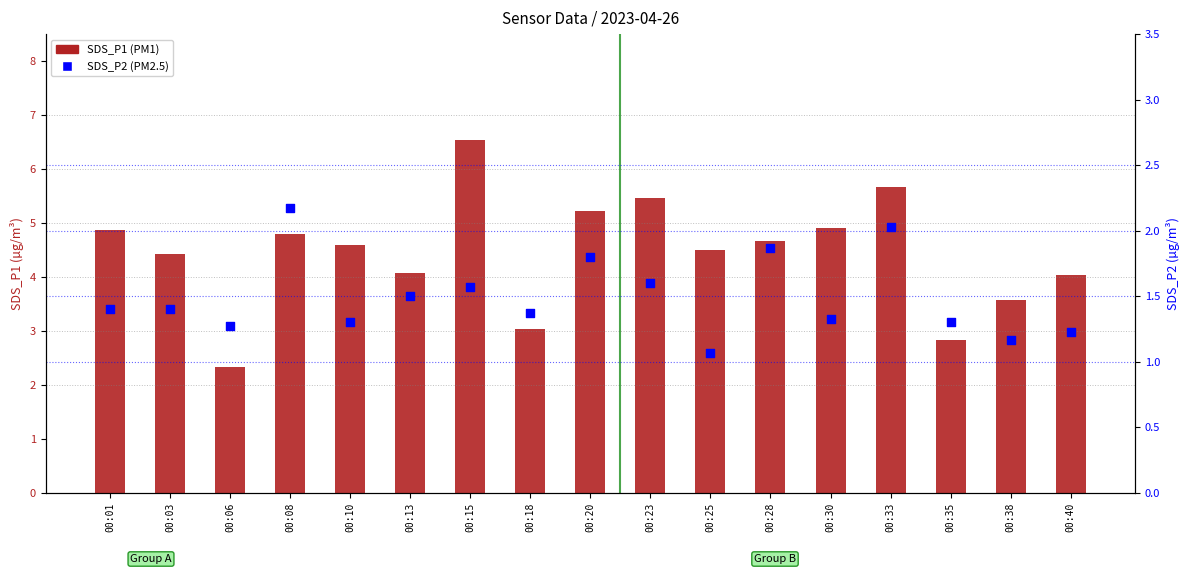

Which series has the largest total across all categories?

SDS_P1 (PM1)